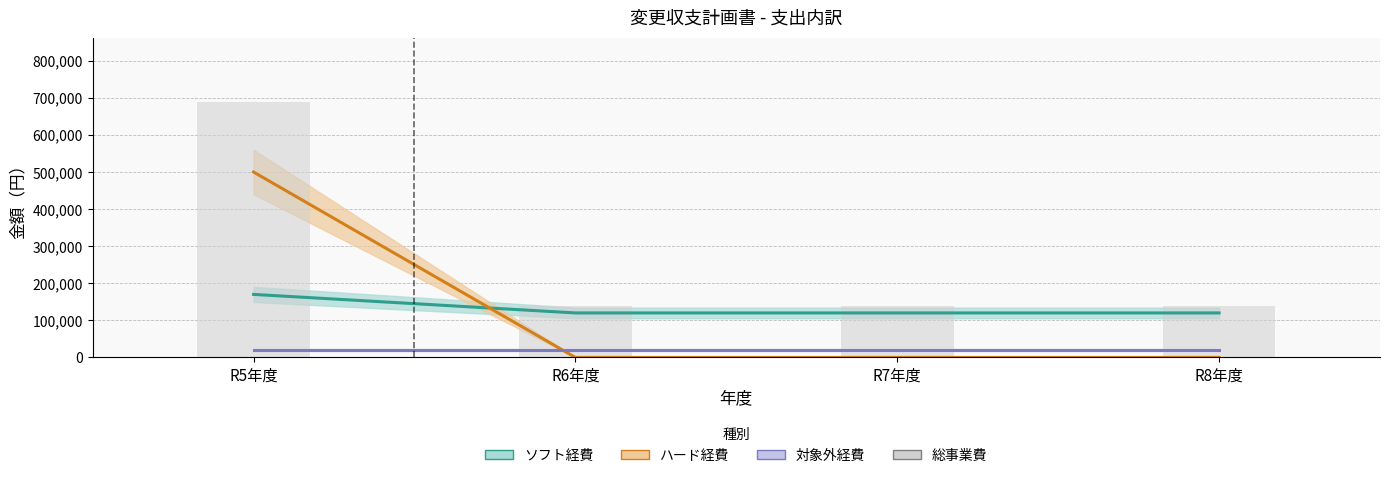

The value of ソフト経費 at R7年度 is 201746. True or false?

False